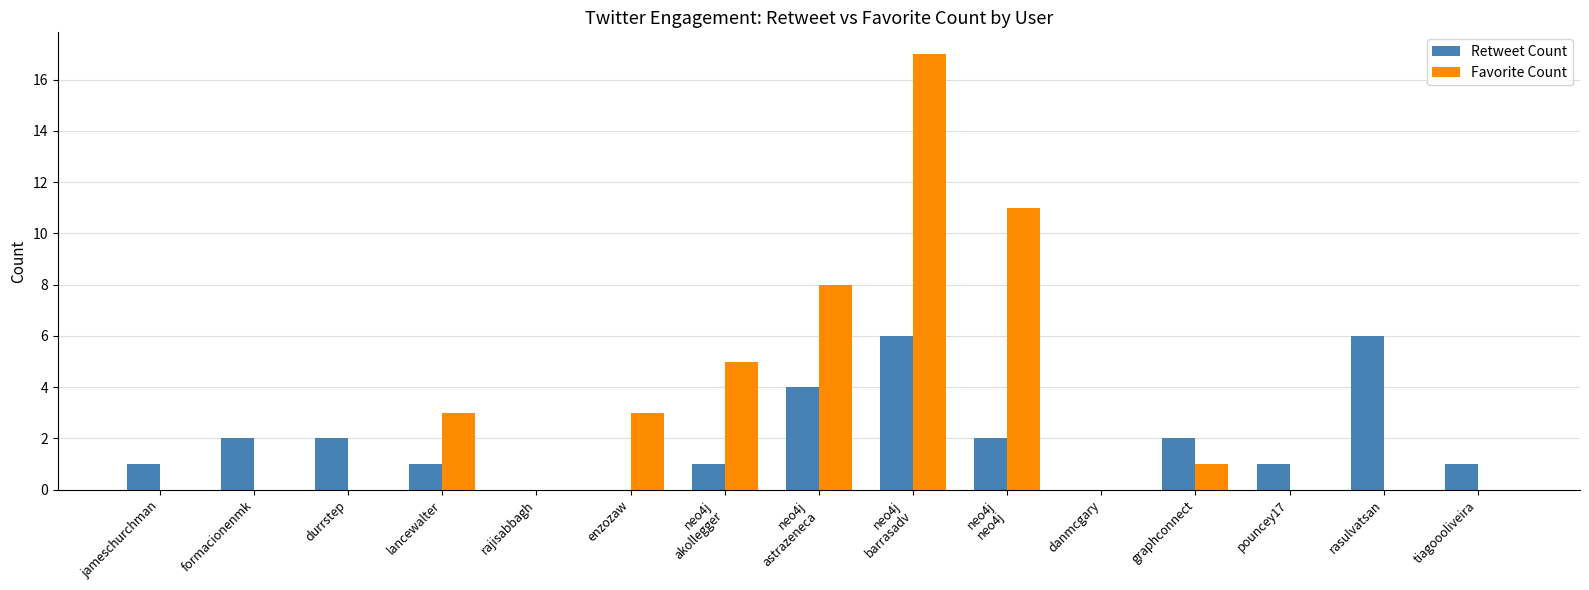

Which series has the largest range (max minus min)?

Favorite Count